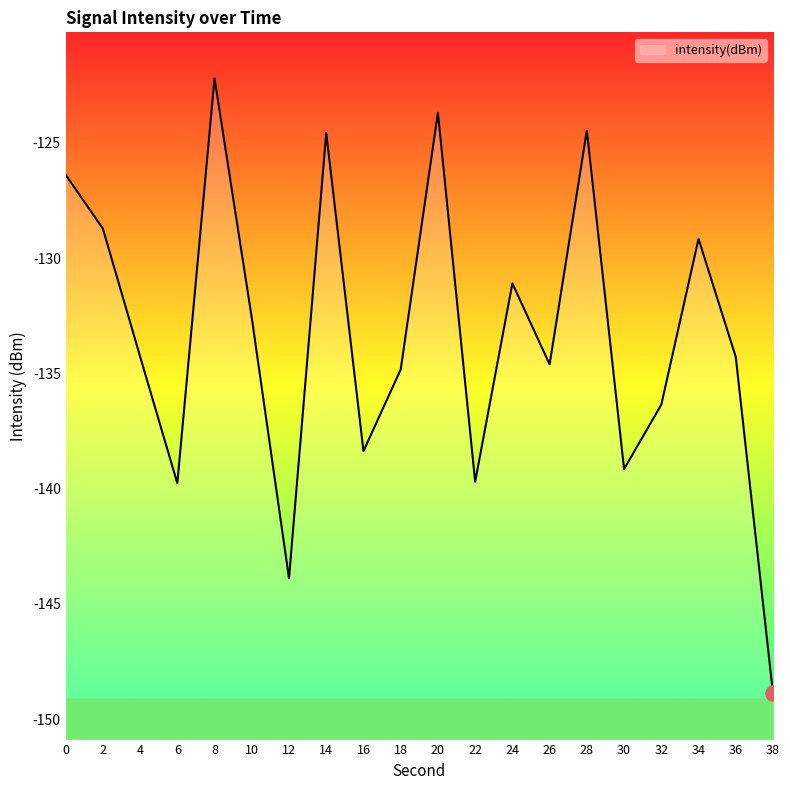

Between 14 and 28, which is larger?

28